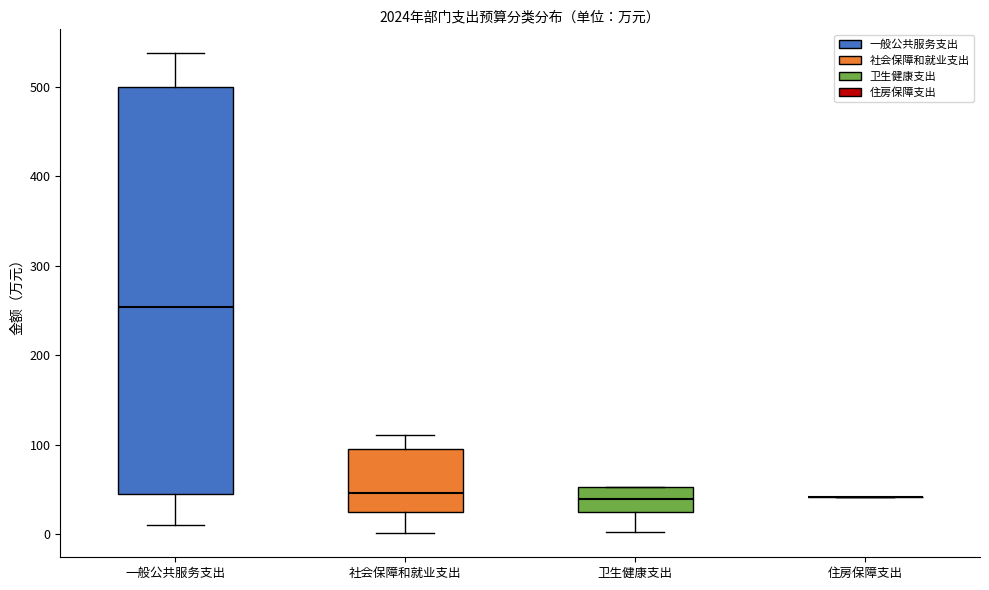

Reading left to right, transcribe this box plot: for each box, give where its median line is, the range the box spans, and where its two whiskers end, as read against the y-axis. The values are not printed on the chart, so give them approximately, as read against the axis.

一般公共服务支出: median 250, box 50 to 500, whiskers 10 to 540
社会保障和就业支出: median 50, box 20 to 90, whiskers 0 to 110
卫生健康支出: median 40, box 20 to 50, whiskers 0 to 50
住房保障支出: box collapsed to a line at 40, whiskers 40 to 40